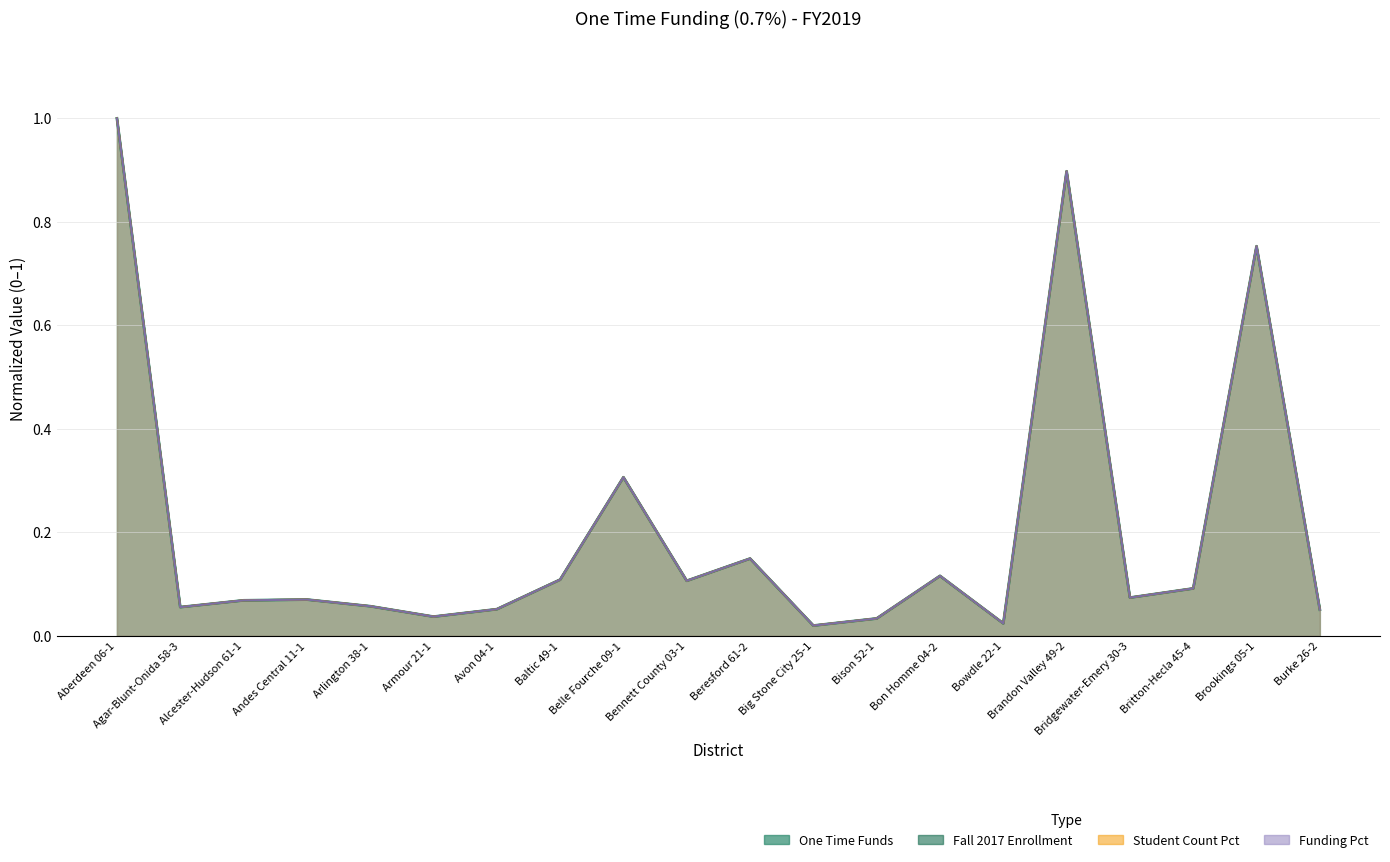

Between Aberdeen 06-1 and Brandon Valley 49-2, which is larger?

Aberdeen 06-1